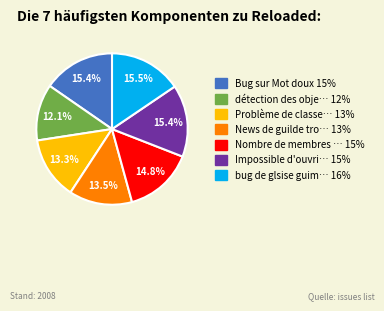

Is there any slice that represents more than half of the pie?

No